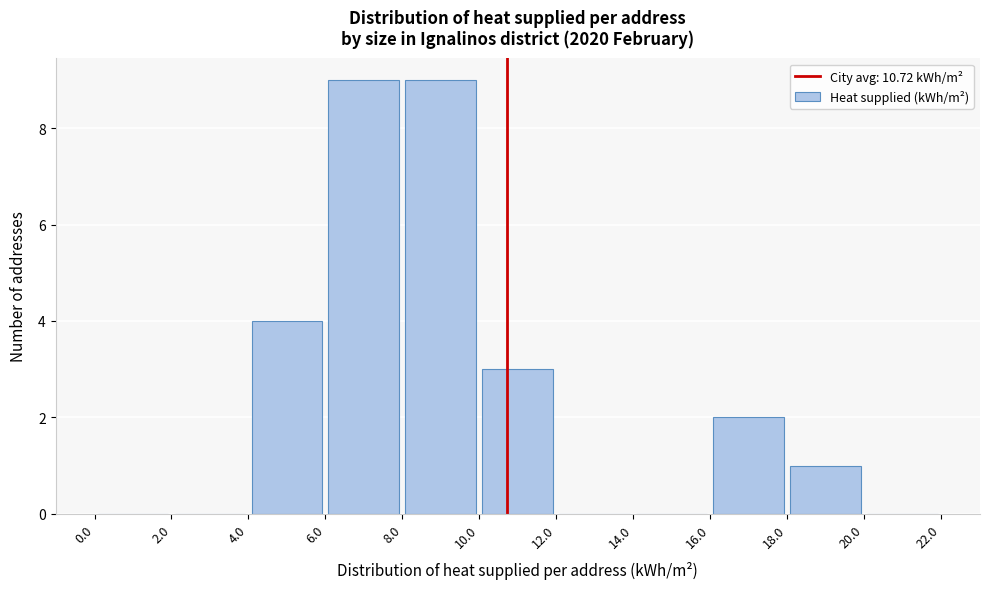

Reading left to right, list every bar in this chart as the range it spans on the x-axis followed by its height. The values are not printed on the chart, so give them approximately, as read against the axis.

0.0 to 2.0: 0
2.0 to 4.0: 0
4.0 to 6.0: 4
6.0 to 8.0: 9
8.0 to 10.0: 9
10.0 to 12.0: 3
12.0 to 14.0: 0
14.0 to 16.0: 0
16.0 to 18.0: 2
18.0 to 20.0: 1
20.0 to 22.0: 0